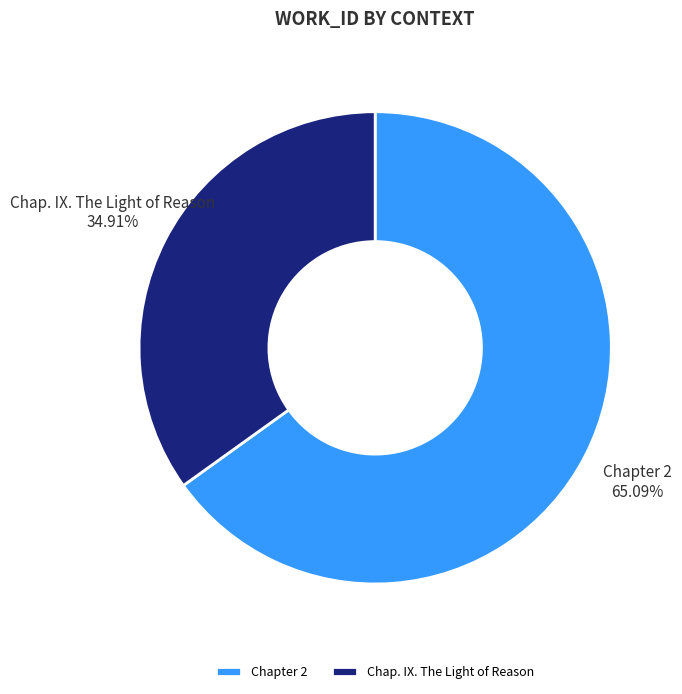

What percentage is the Chapter 2 slice, to the nearest percent?

65%